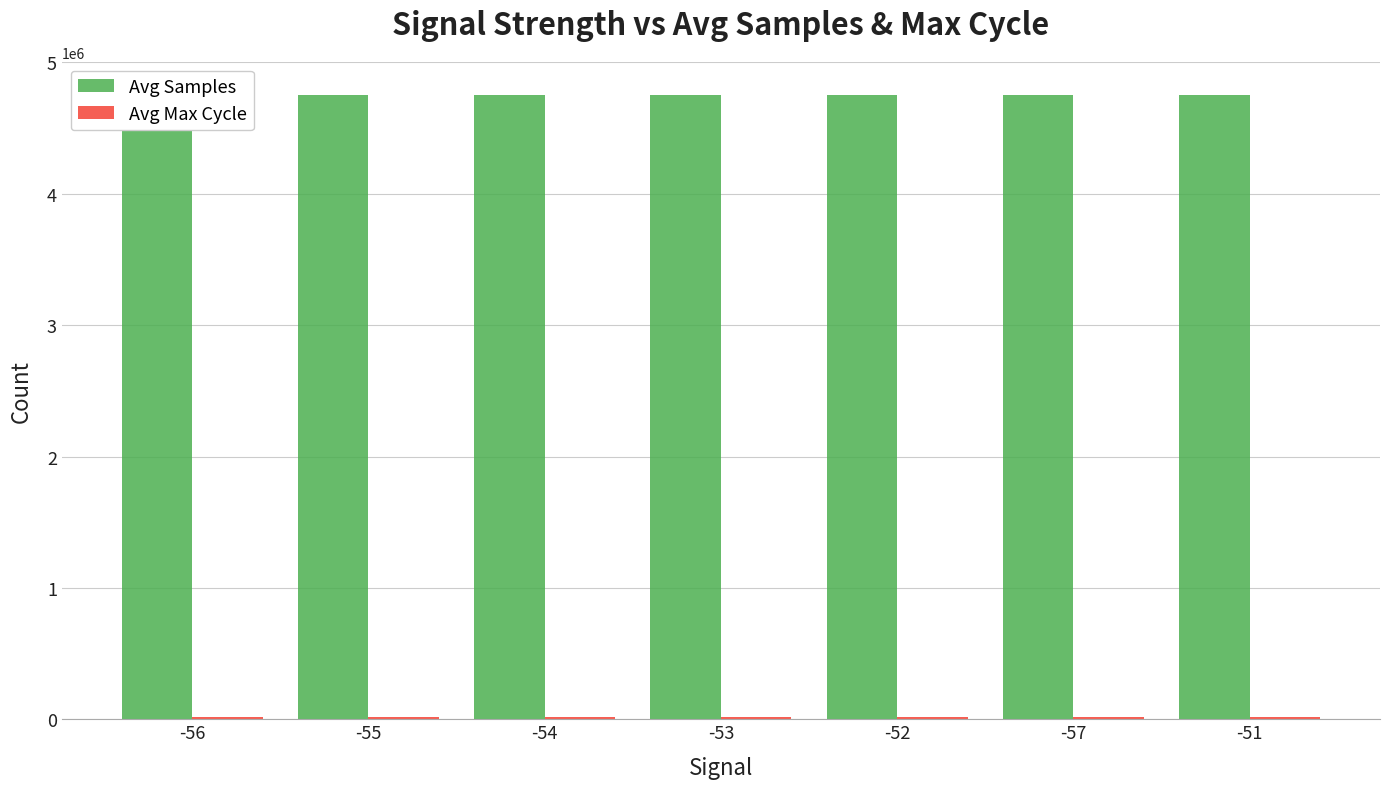

How many distinct data groups are displayed?

2